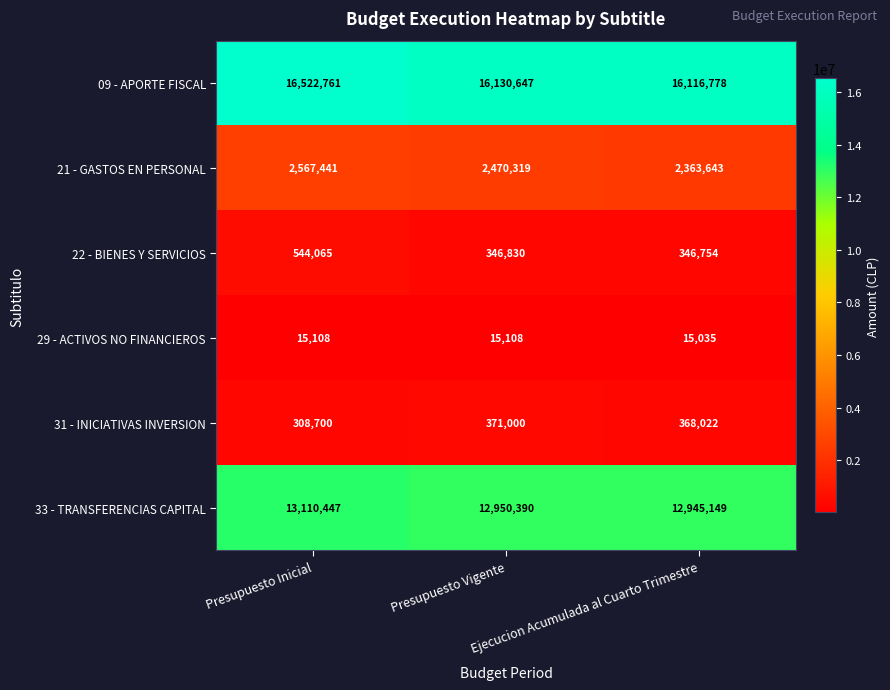

Which series has the widest spread of values?

09 - APORTE FISCAL